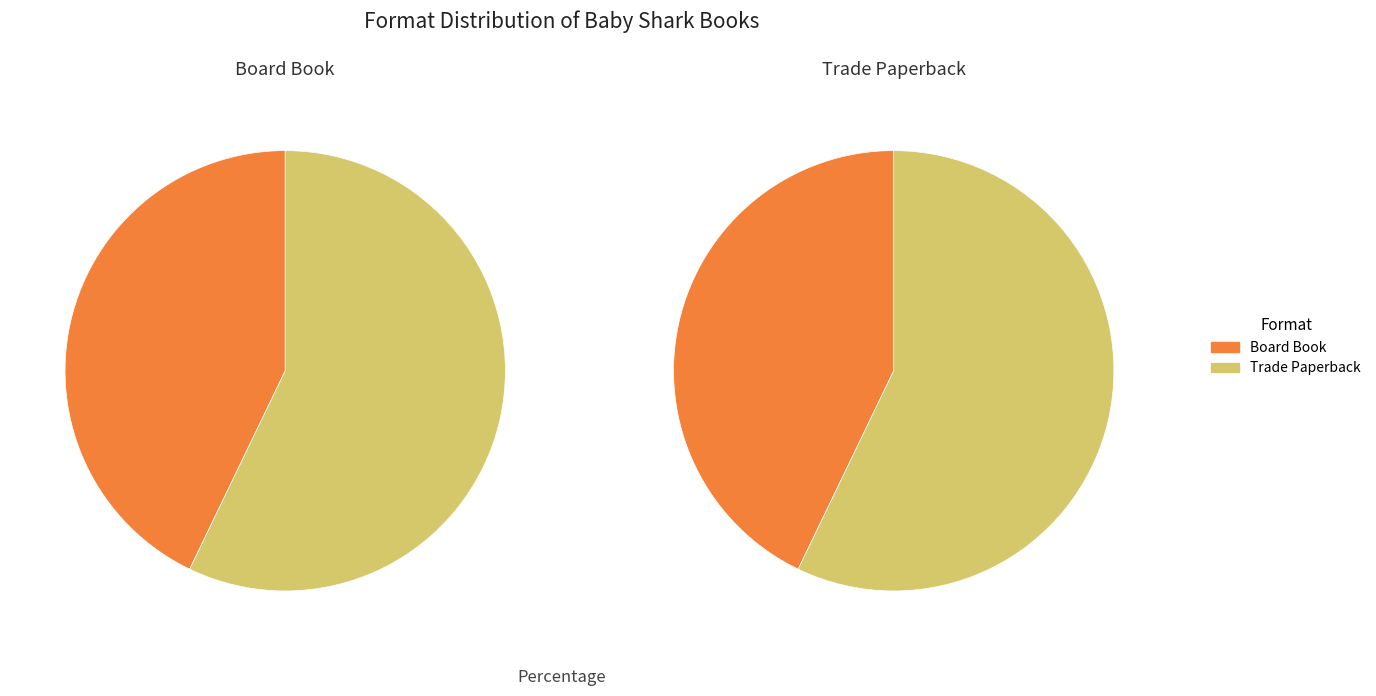

Rank the categories by value from lowest to highest.

Board Book, Trade Paperback